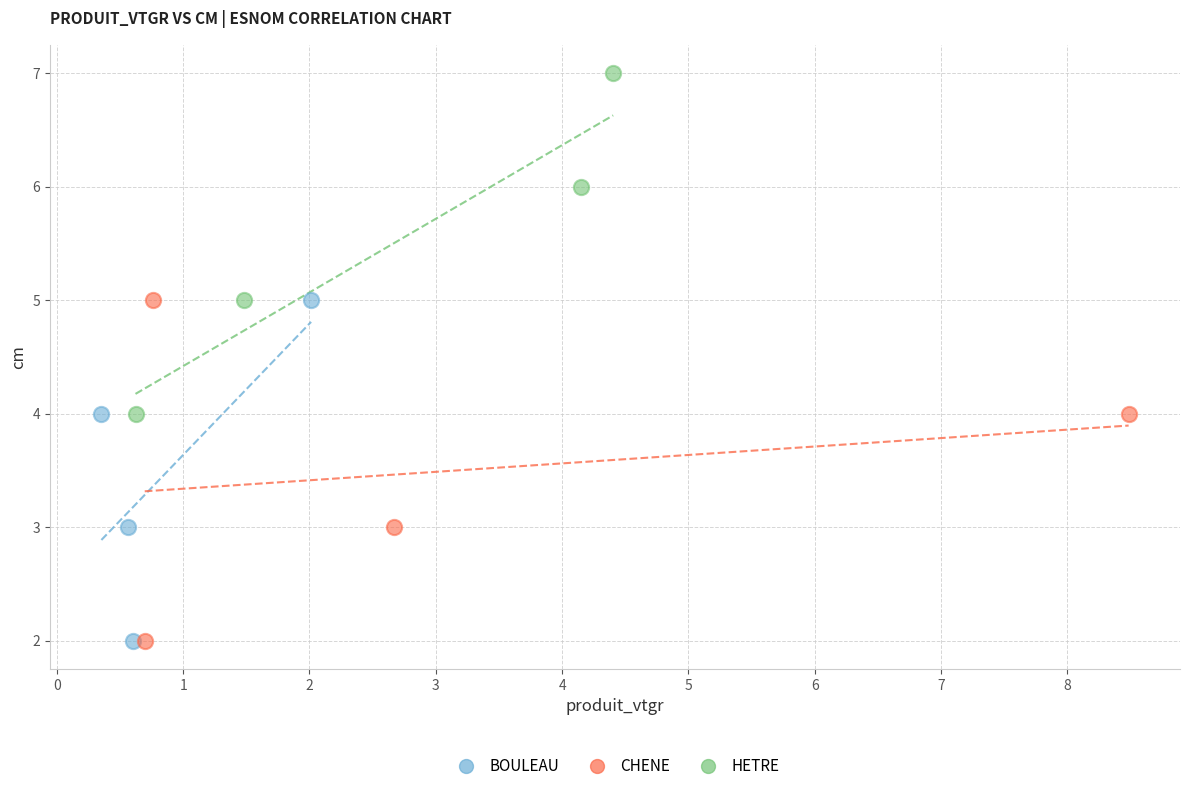

What are all the series names shown in the legend?

BOULEAU, CHENE, HETRE